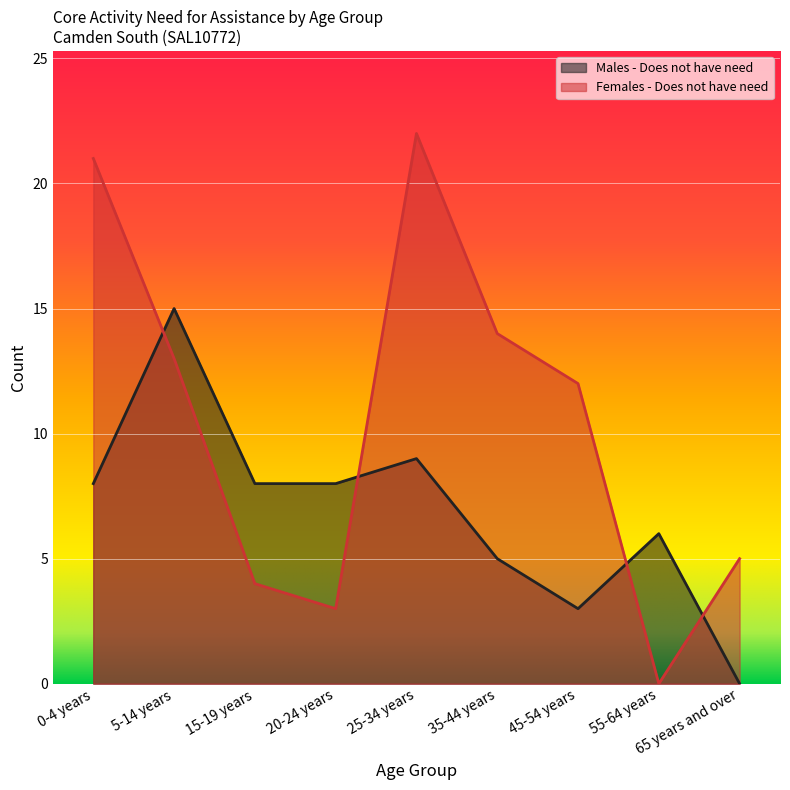

True or false: Males - Does not have need has a value of 2 at 0-4 years.

False